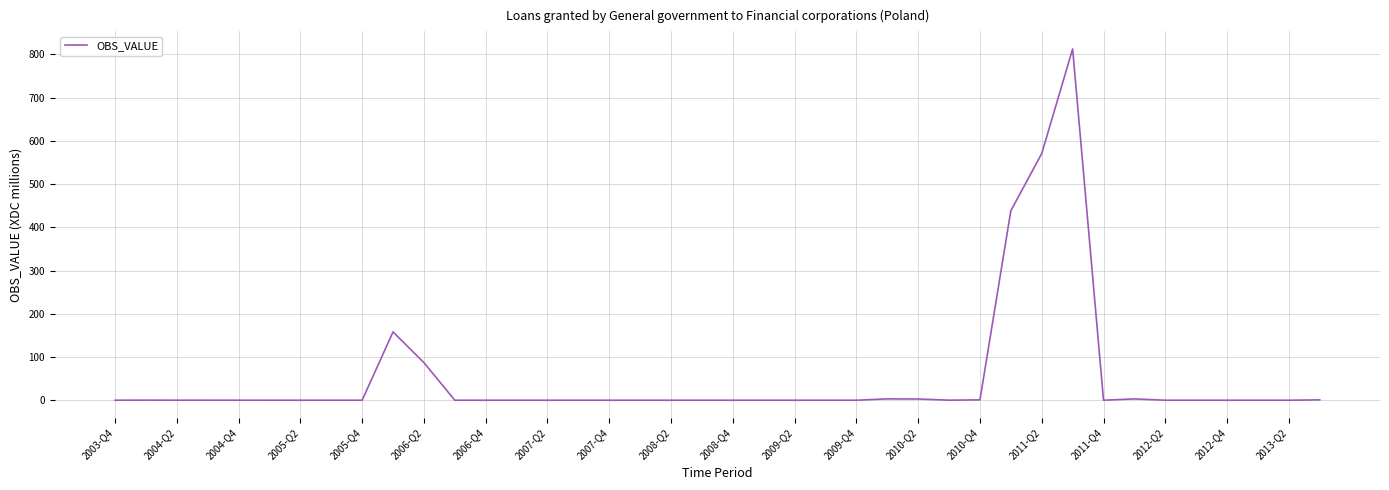

What is the difference between the maximum and minimum values?

812.7